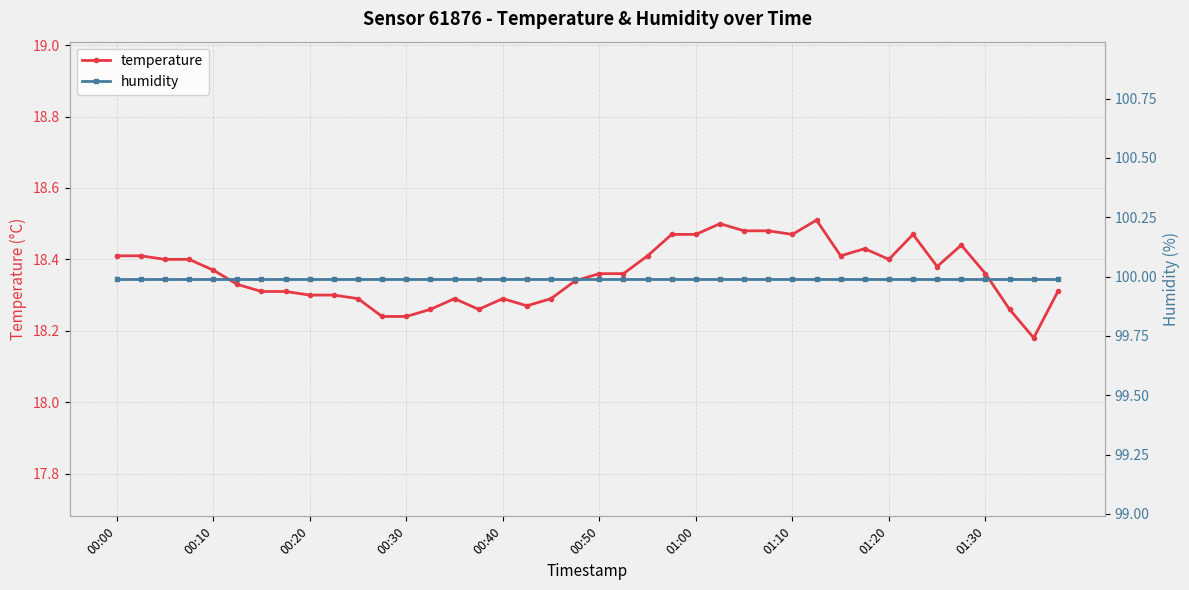

The value of temperature at 00:20 is 5.5. True or false?

False